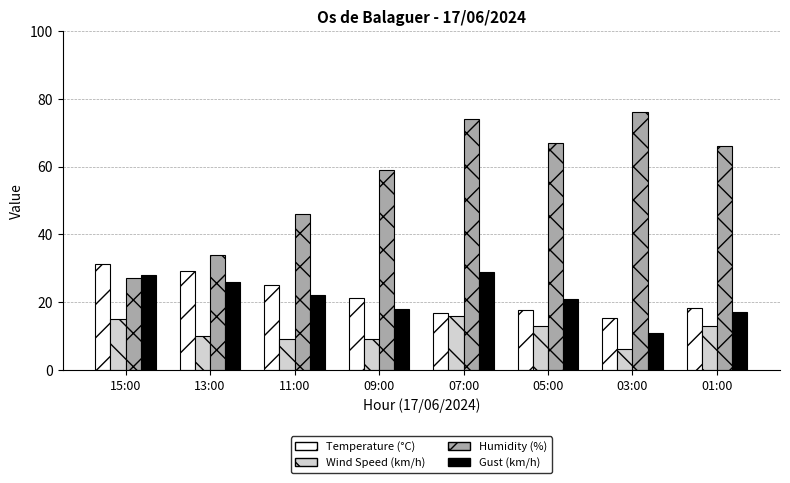

The Gust (km/h) series shows 26.0 at 13:00. True or false?

True